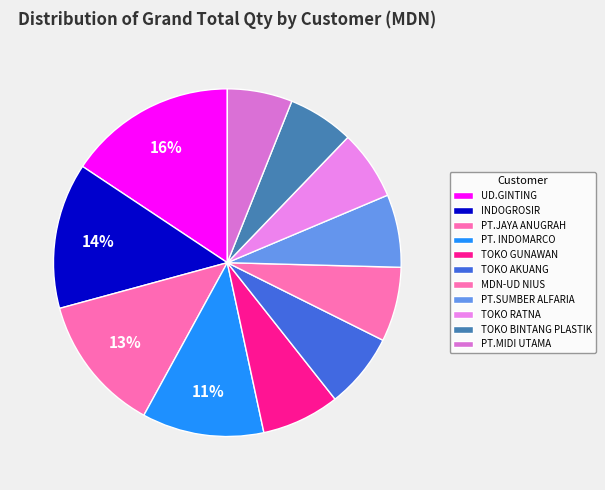

Approximately how many times larger is the value at TOKO BINTANG PLASTIK compared to PT.MIDI UTAMA?

1.0